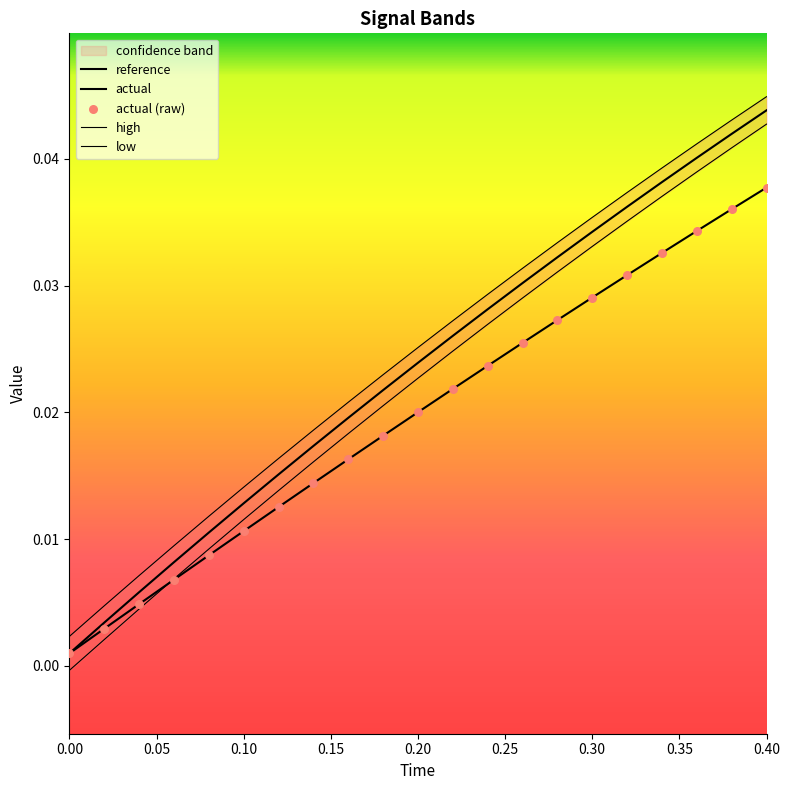

Which series contains the lowest Y value?

low